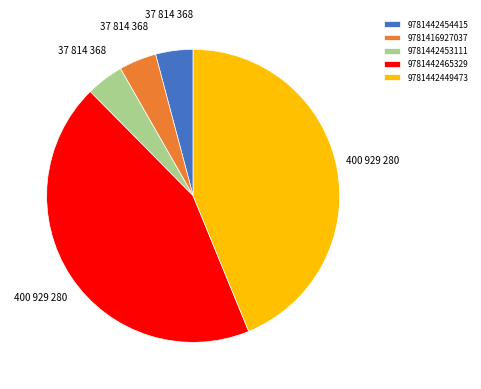

Between 9781442449473 and 9781442453111, which is larger?

9781442449473